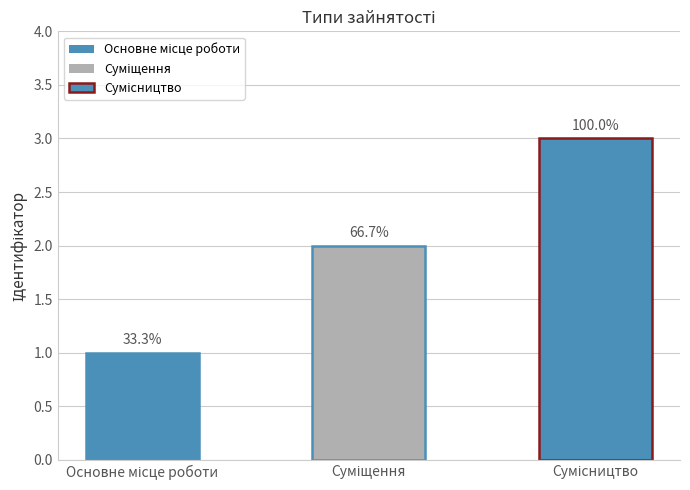

How many bars are there in total?

3